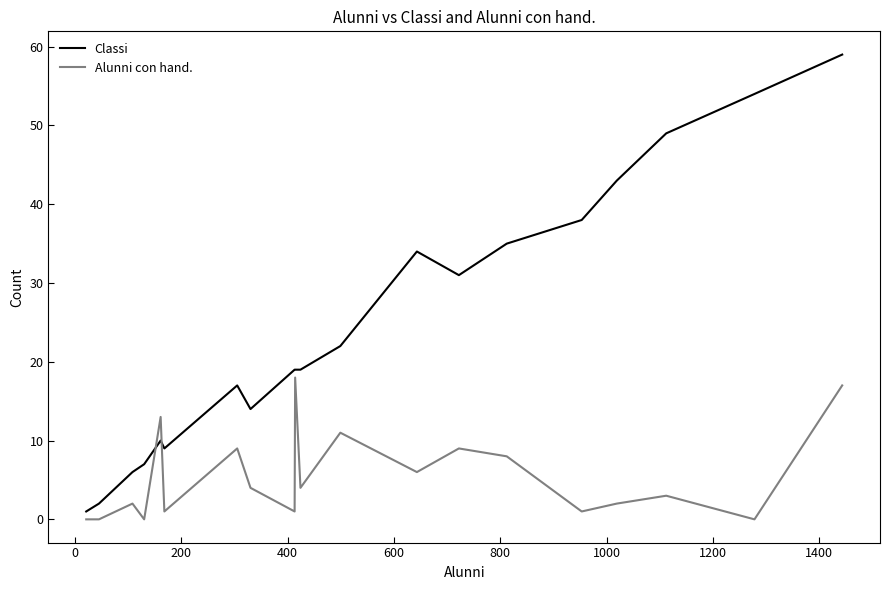

How many times do Alunni con hand. and Classi cross each other?

2